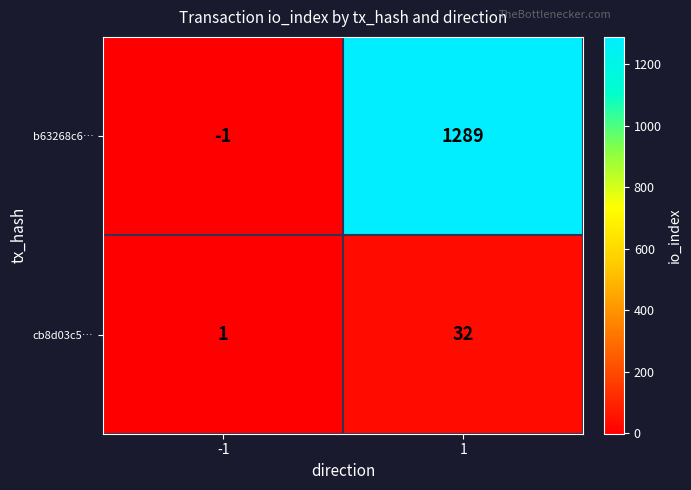

How many values in b63268c6… are below zero?

1